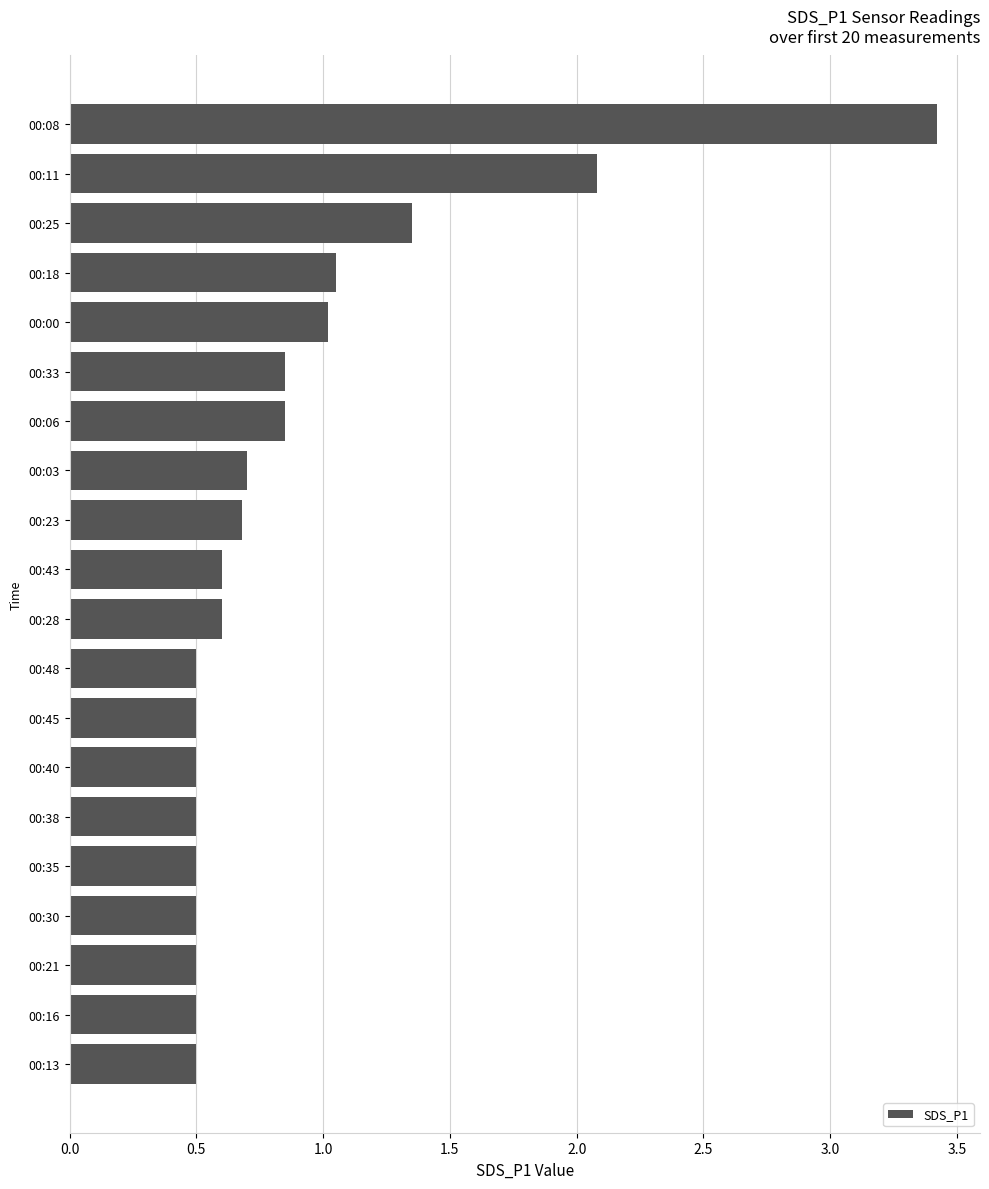

The value at 00:40 is 0.3. True or false?

False